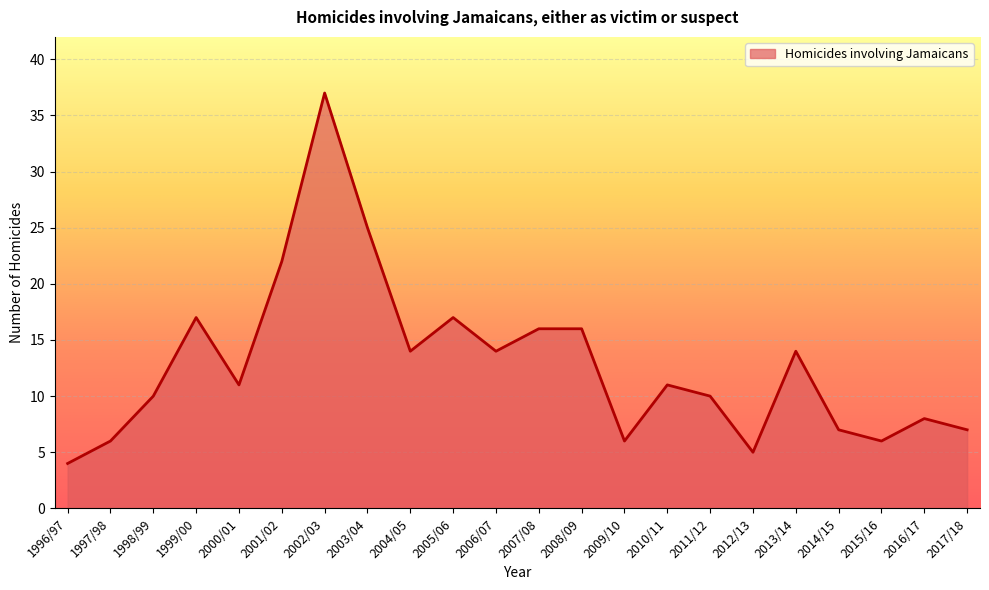

What is the greatest value displayed?

37